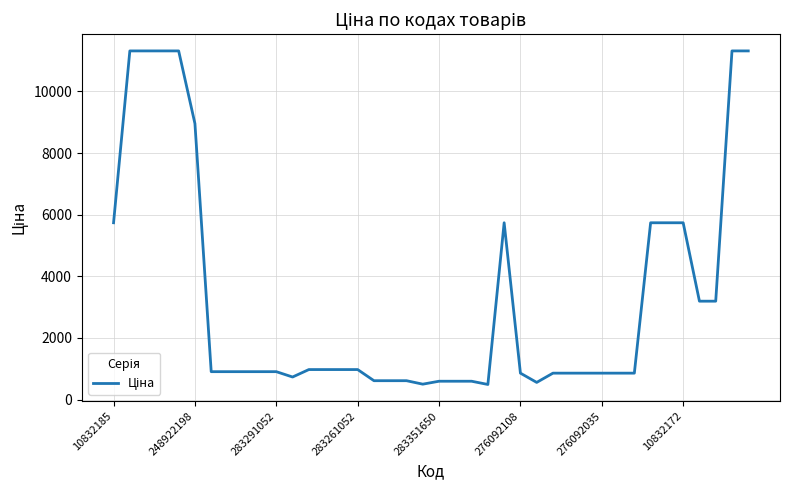

What is the smallest value displayed?

490.8